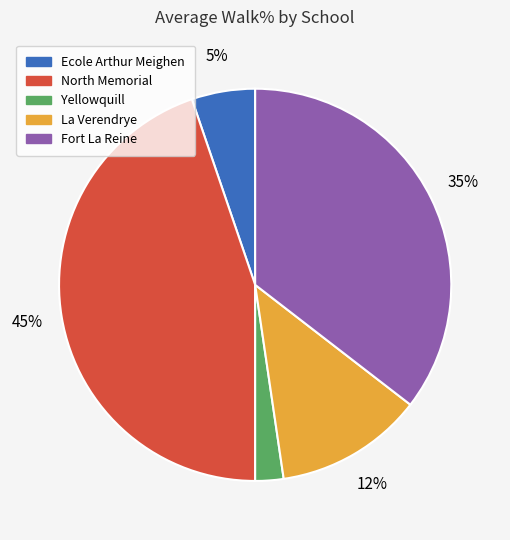

The North Memorial slice represents 45% of the pie. True or false?

True